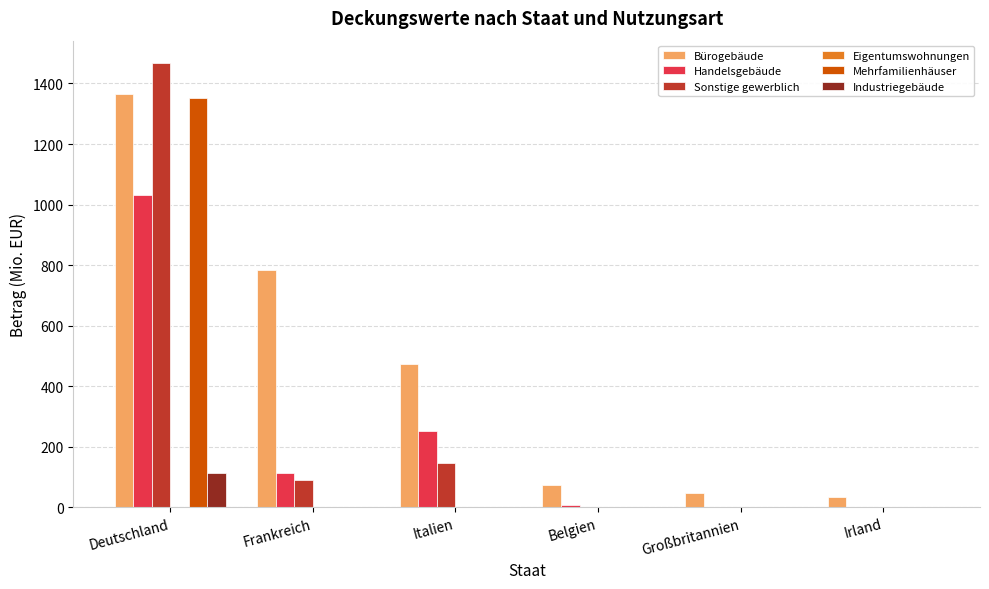

Which series changed the most between Frankreich and Irland?

Bürogebäude